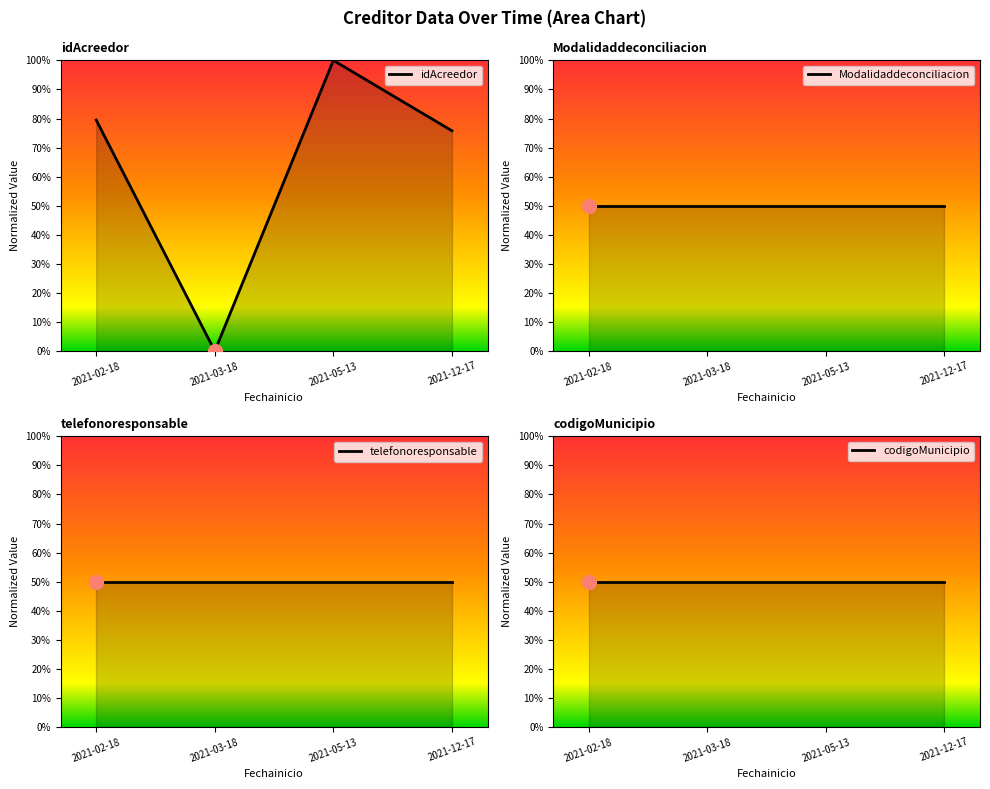

Which series has the largest total across all categories?

idAcreedor